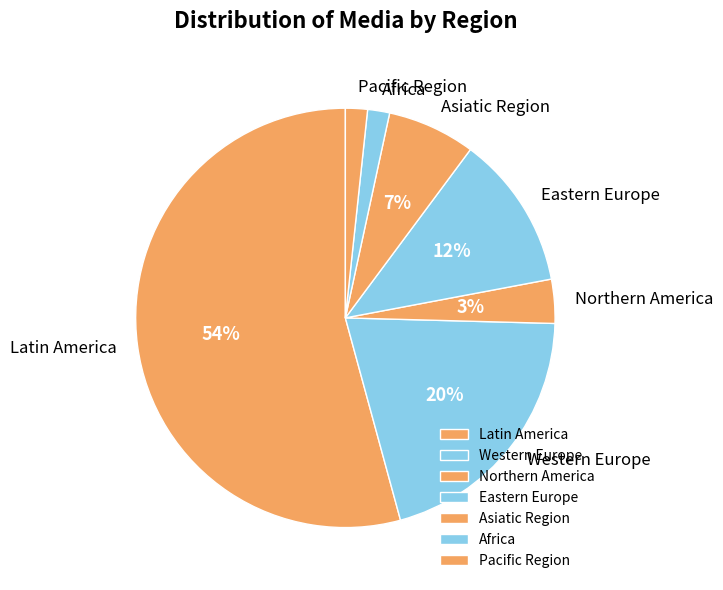

Combined, do Eastern Europe and Africa account for over 50%?

No